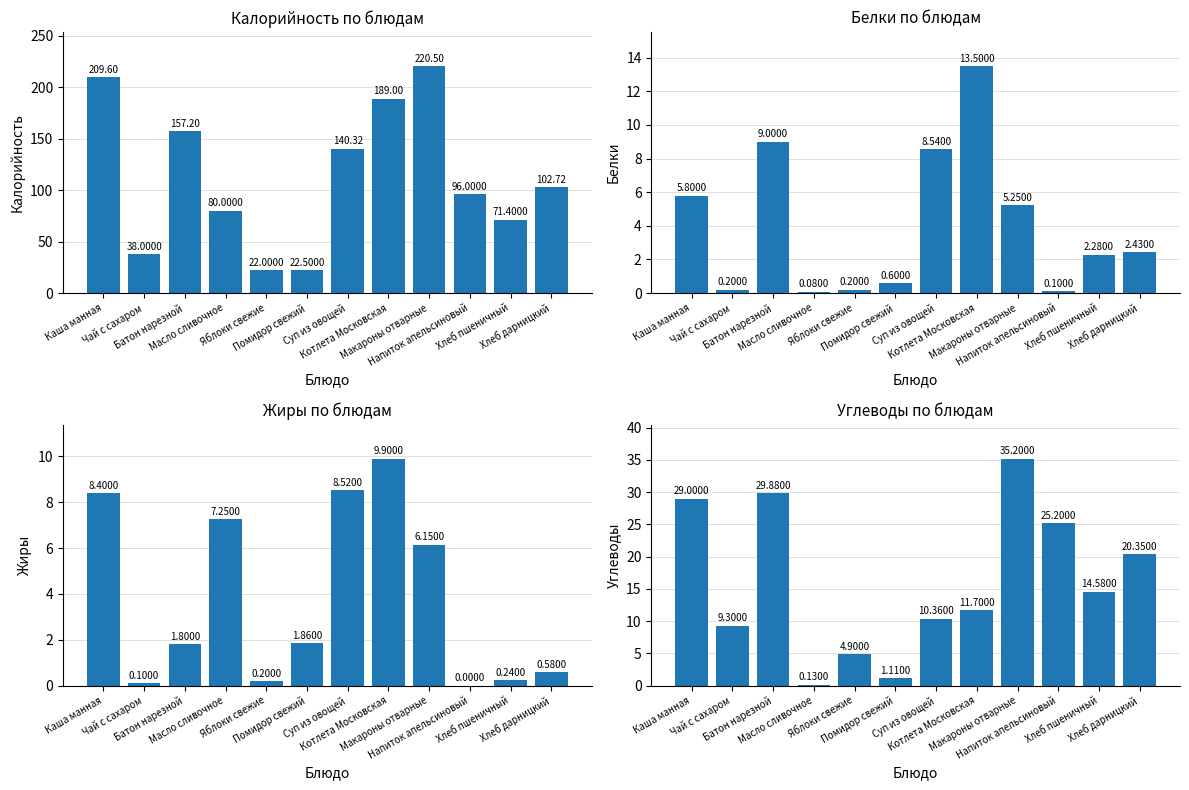

At which label does Углеводы reach its peak?

Макароны отварные